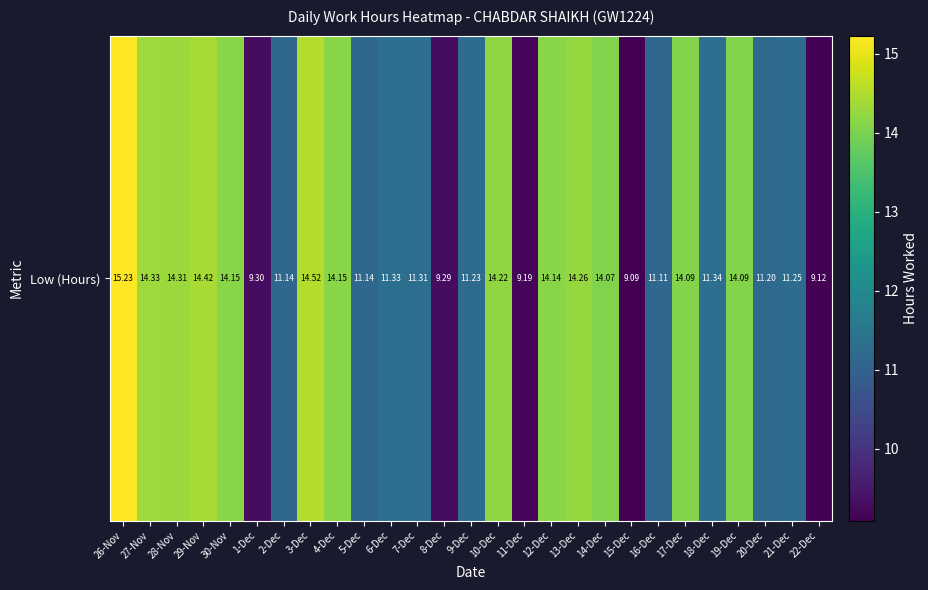

Where is the data nearest to the value 12?

18-Dec